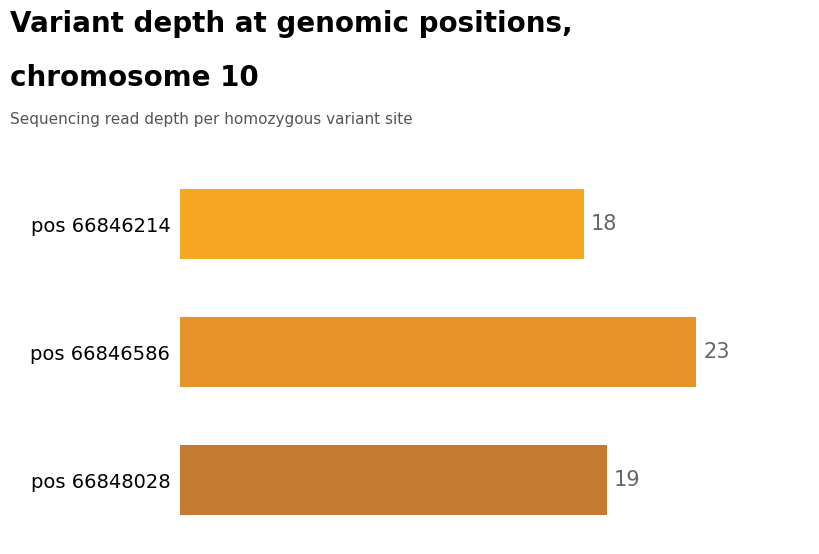

Count the values in the range 18 to 23.

3